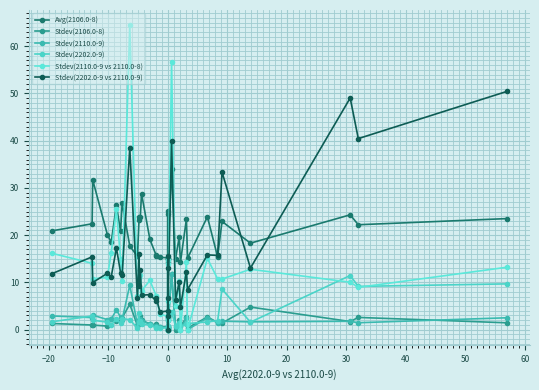

True or false: Stdev(2110.0-9) and Stdev(2202.0-9) cross at least once.

True